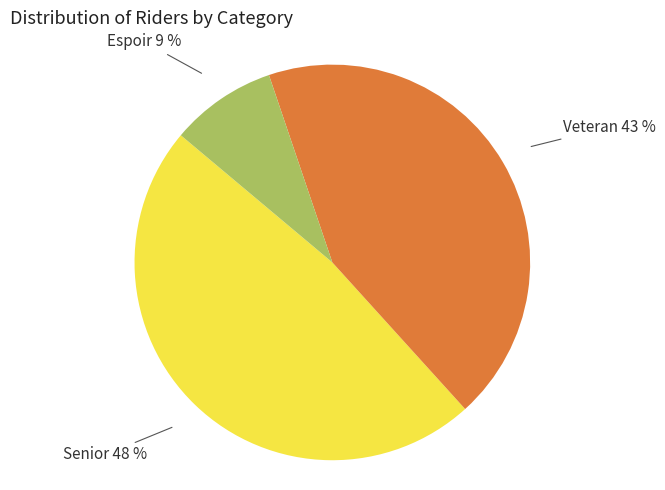

Is there a majority slice in this chart?

No